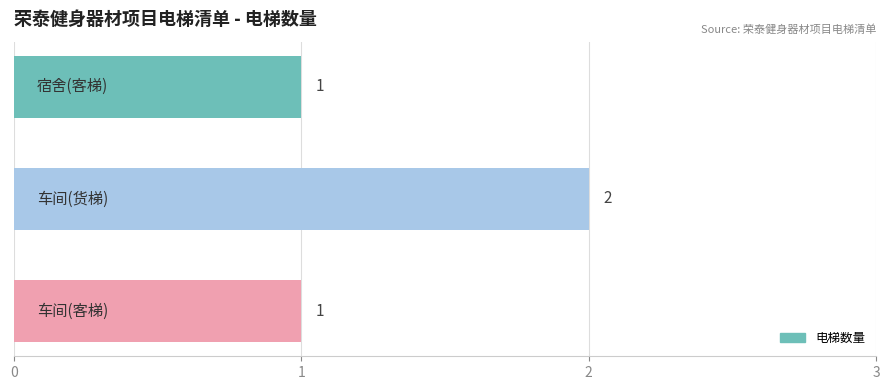

What is the value of the 1st bar from the top?

1